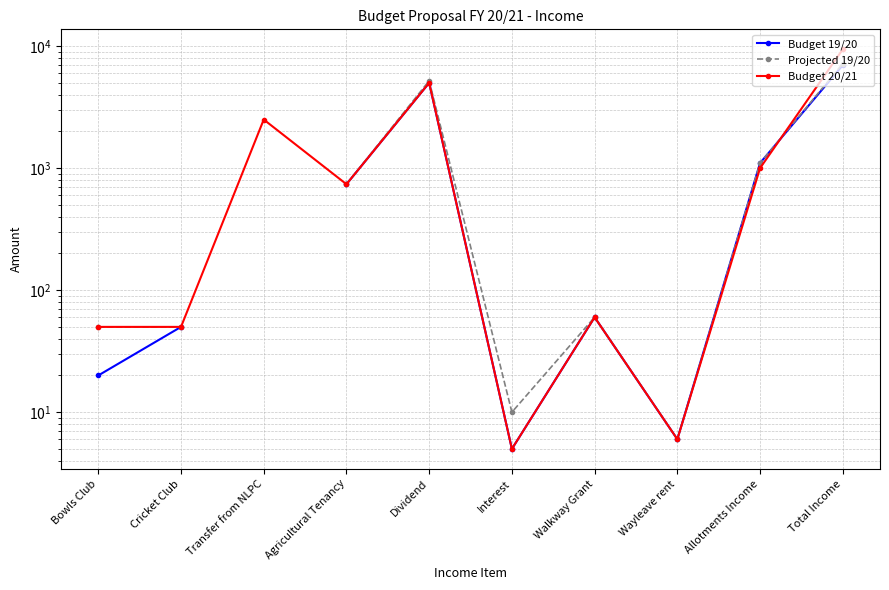

What is the label of the 2nd point from the left?

Cricket Club